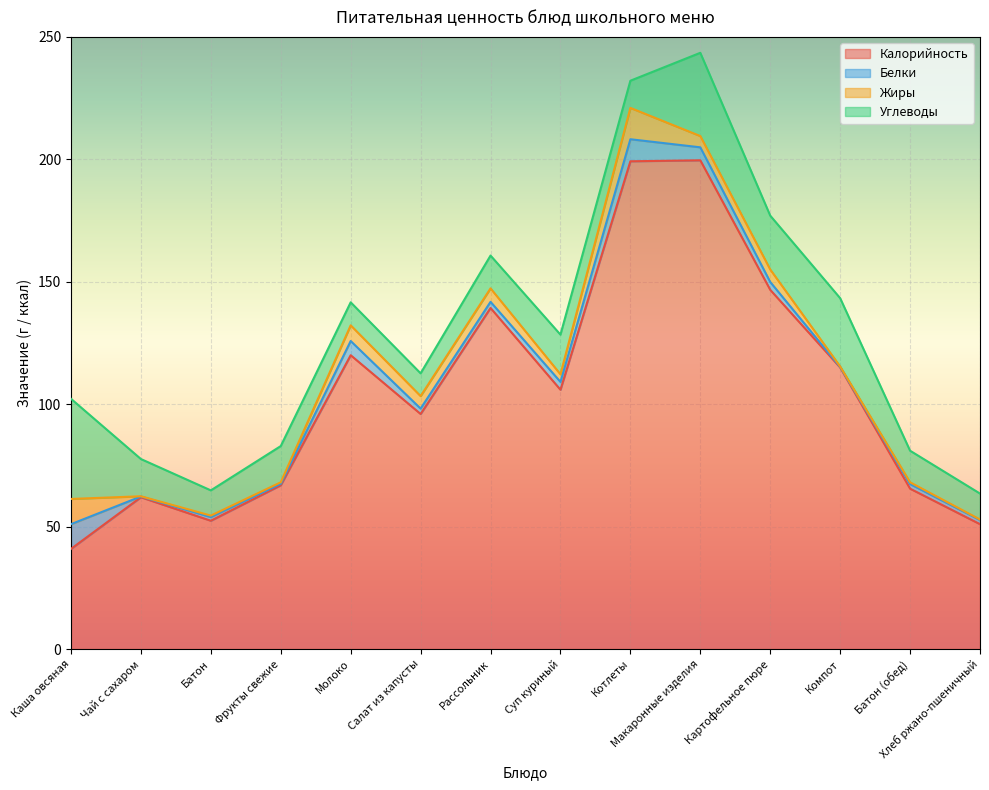

What is the total value across all series at Рассольник?

160.7